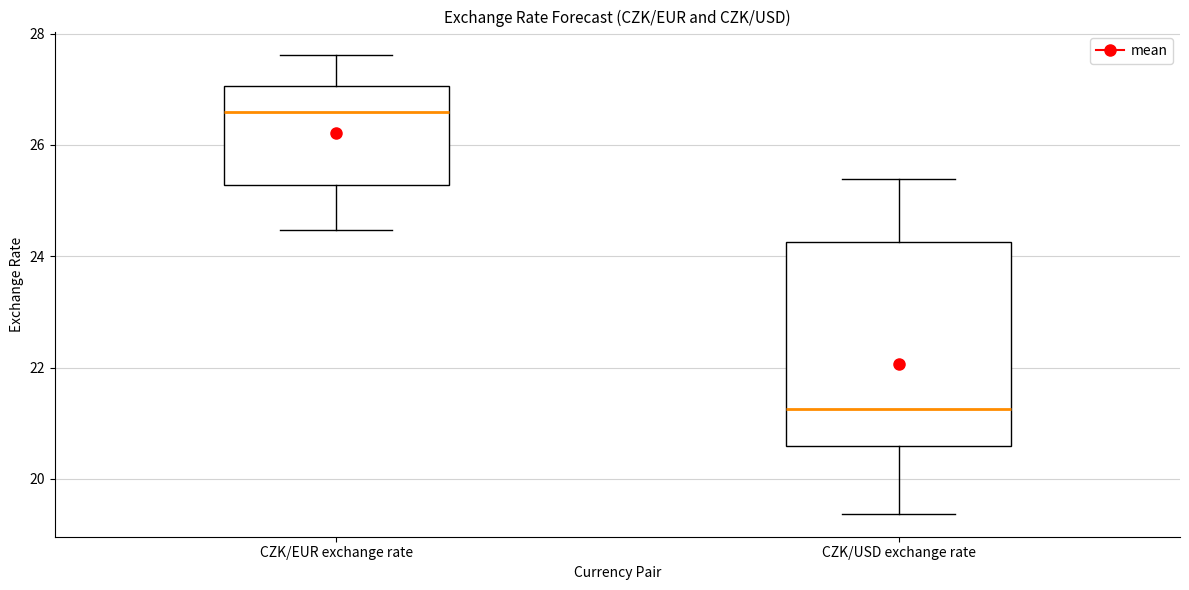

Reading left to right, read every box against the y-axis: the position of its median line, the range the box covers, and the ends of its whiskers. The values are not printed on the chart, so give them approximately, as read against the axis.

CZK/EUR exchange rate: median 26.6, box 25.2 to 27.0, whiskers 24.4 to 27.6
CZK/USD exchange rate: median 21.2, box 20.6 to 24.2, whiskers 19.4 to 25.4